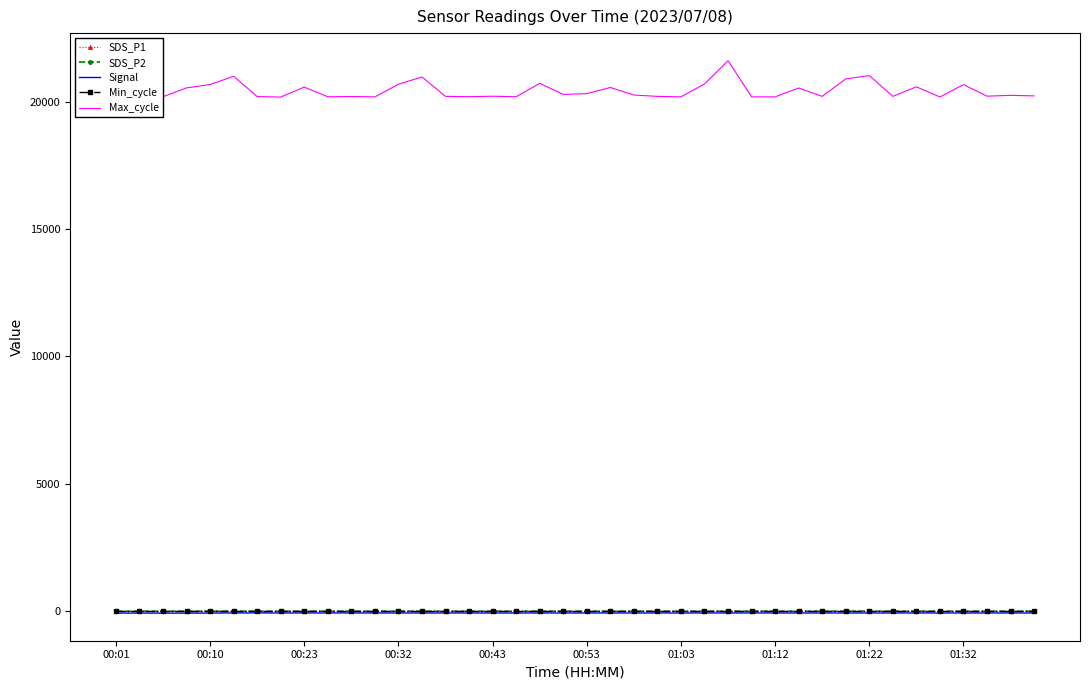

Which series has the largest total across all categories?

Max_cycle